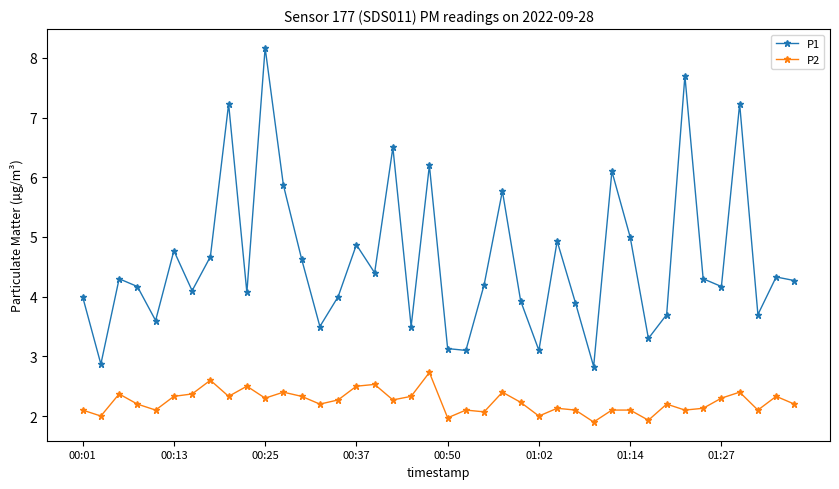

Which series has the widest spread of values?

P1